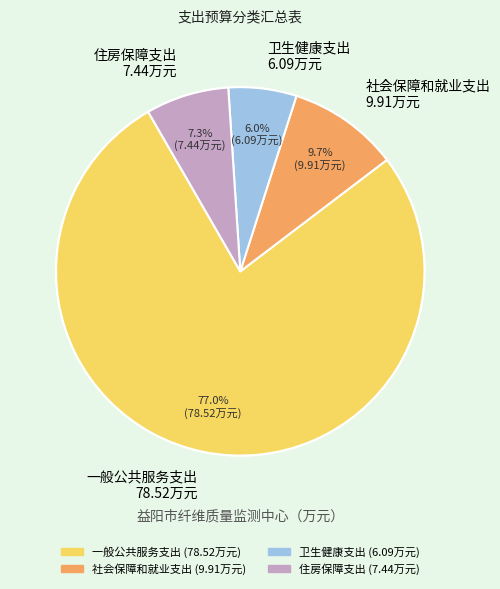

What is the ratio of the value at 住房保障支出 to the value at 社会保障和就业支出?

0.8